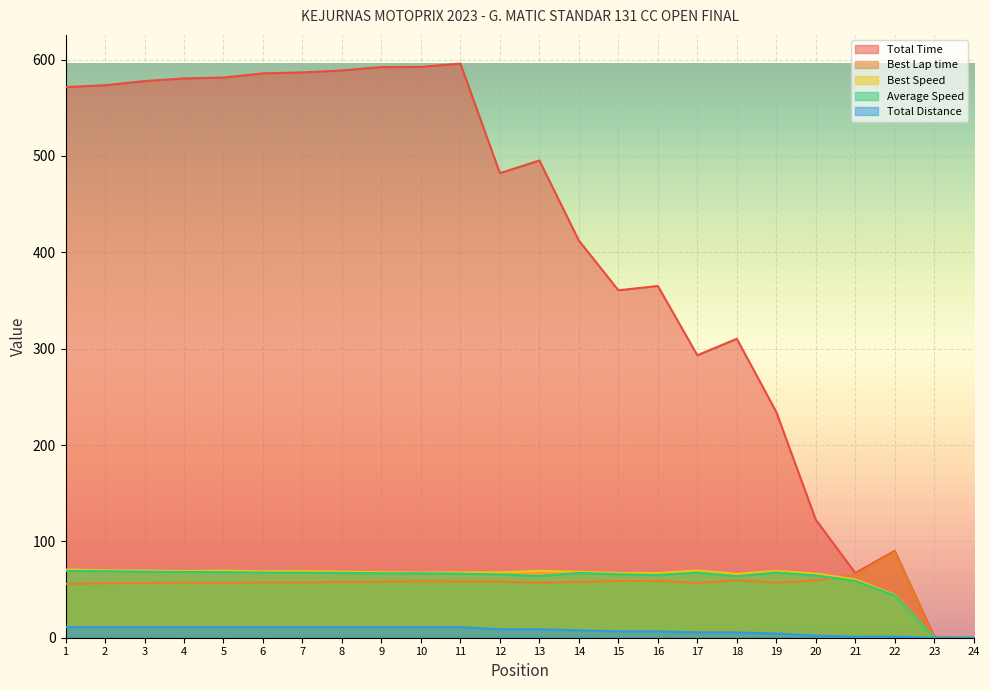

Where is the first local minimum for Total Time?

12